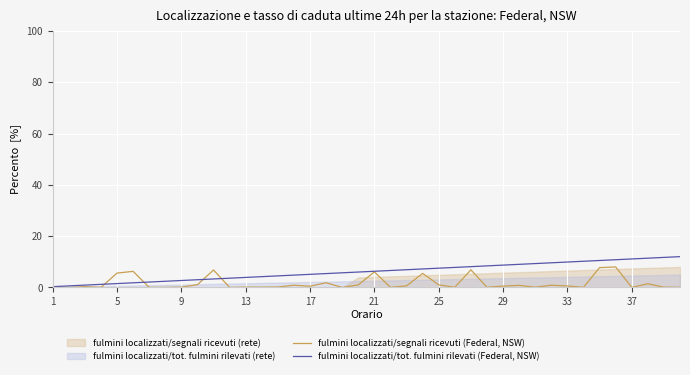

True or false: fulmini localizzati/tot. fulmini rilevati (Federal, NSW) has a value of 4.8 at 37.

False